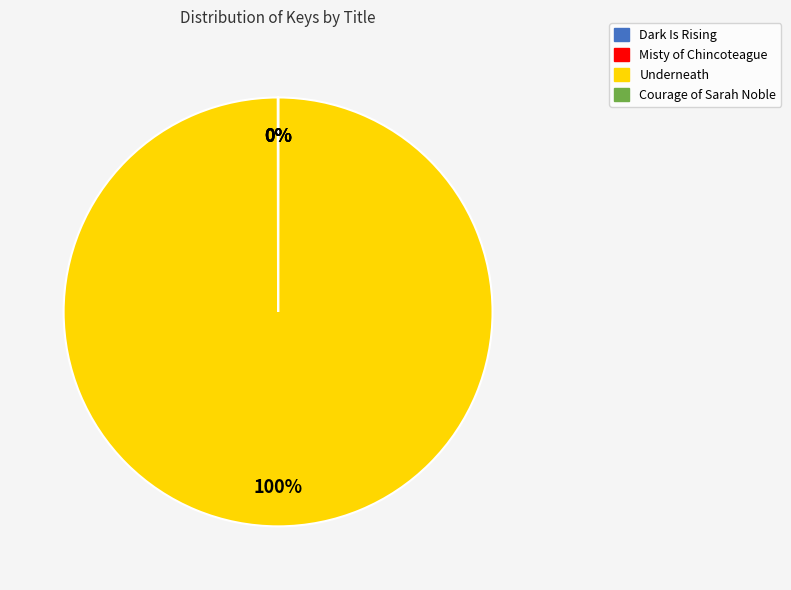

Does any single category account for the majority?

Yes